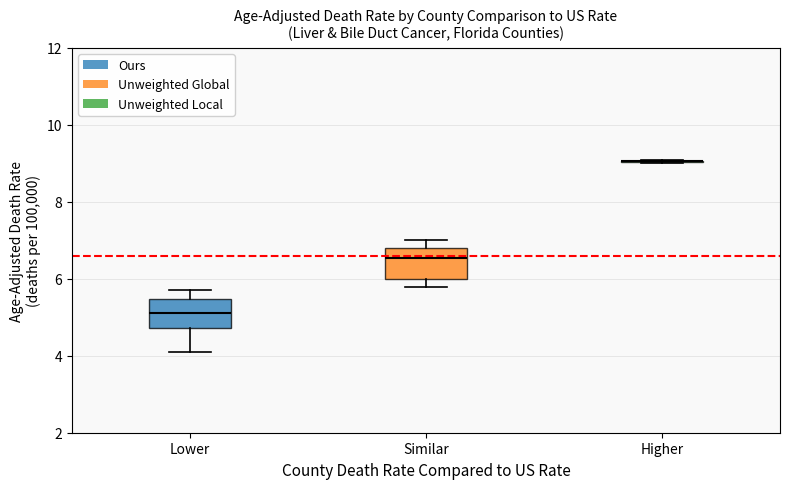

Reading left to right, read every box against the y-axis: the position of its median line, the range the box covers, and the ends of its whiskers. The values are not printed on the chart, so give them approximately, as read against the axis.

Lower: median 5.2, box 4.8 to 5.4, whiskers 4.2 to 5.8
Similar: median 6.6, box 6.0 to 6.8, whiskers 5.8 to 7.0
Higher: box collapsed to a line at 9.0, whiskers 9.0 to 9.2